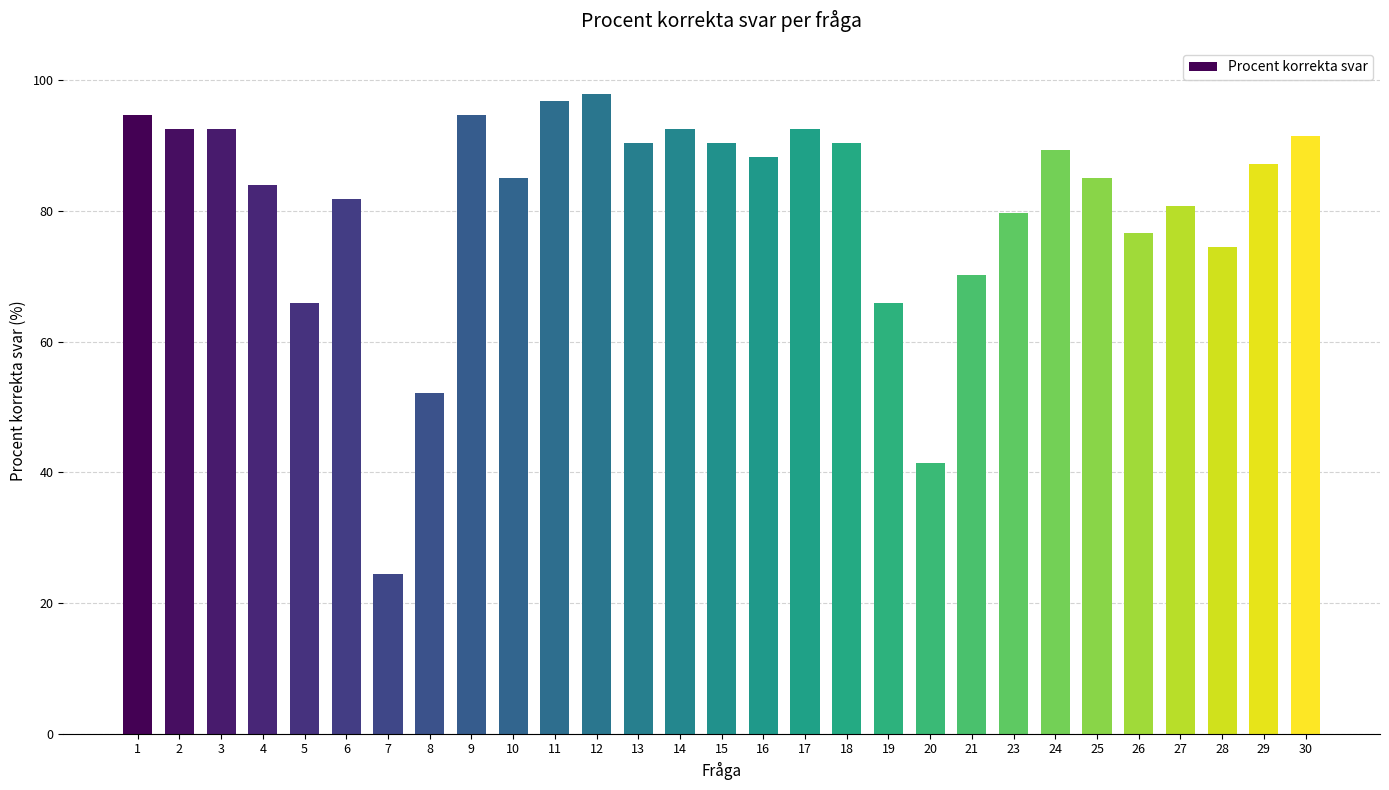

What value does the data have at 16?

88.3